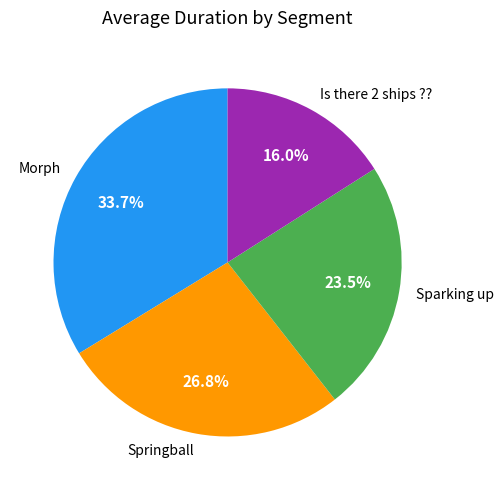

Is there any slice that represents more than half of the pie?

No